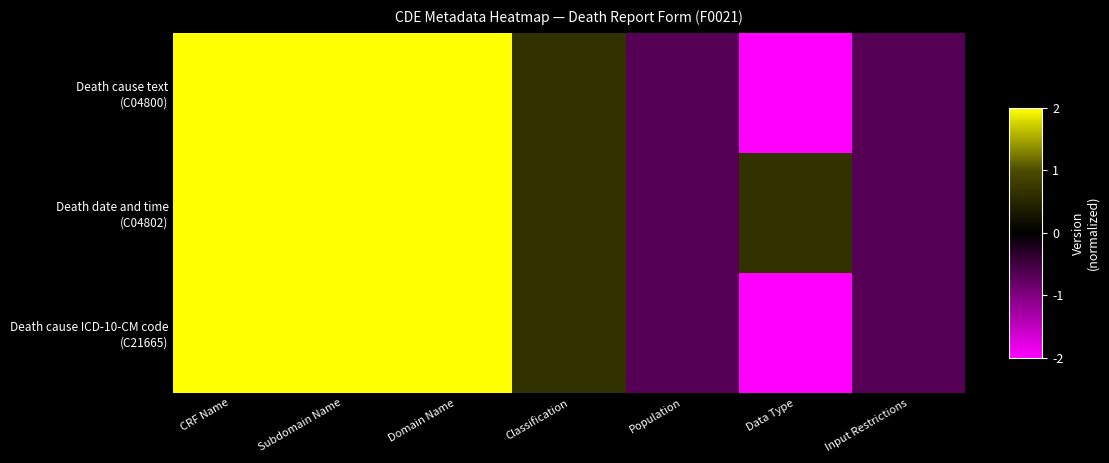

At how many categories does at least one series exceed 0?

5